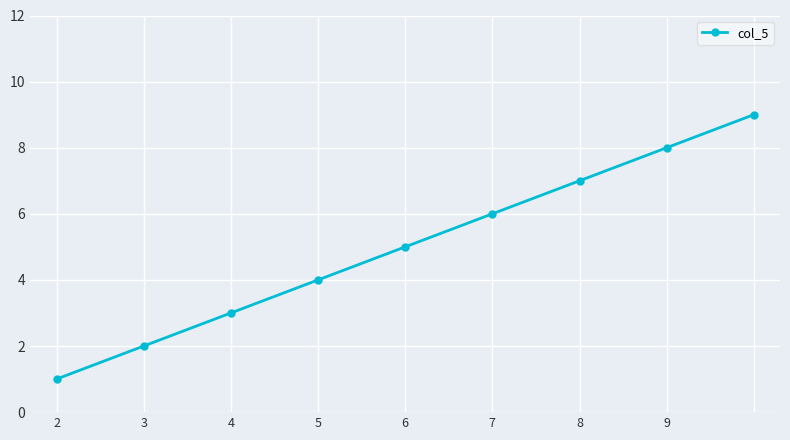

What is the maximum value shown in the chart?

9